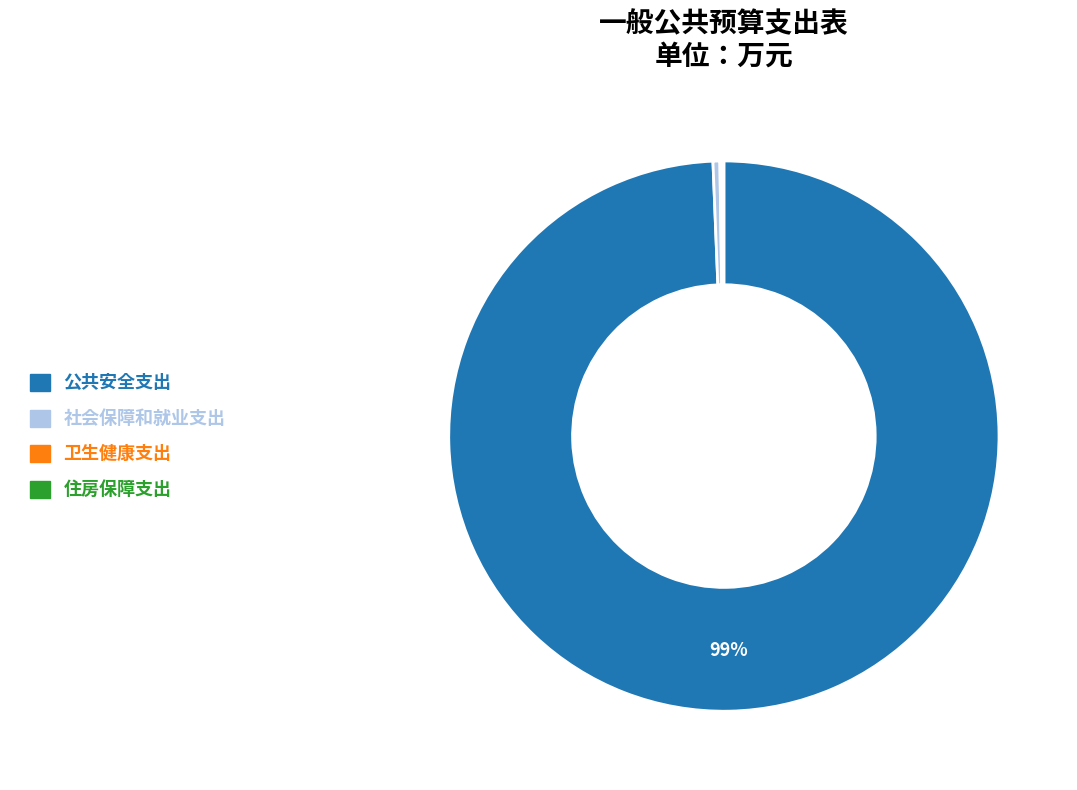

True or false: 公共安全支出 accounts for 99% of the total.

True